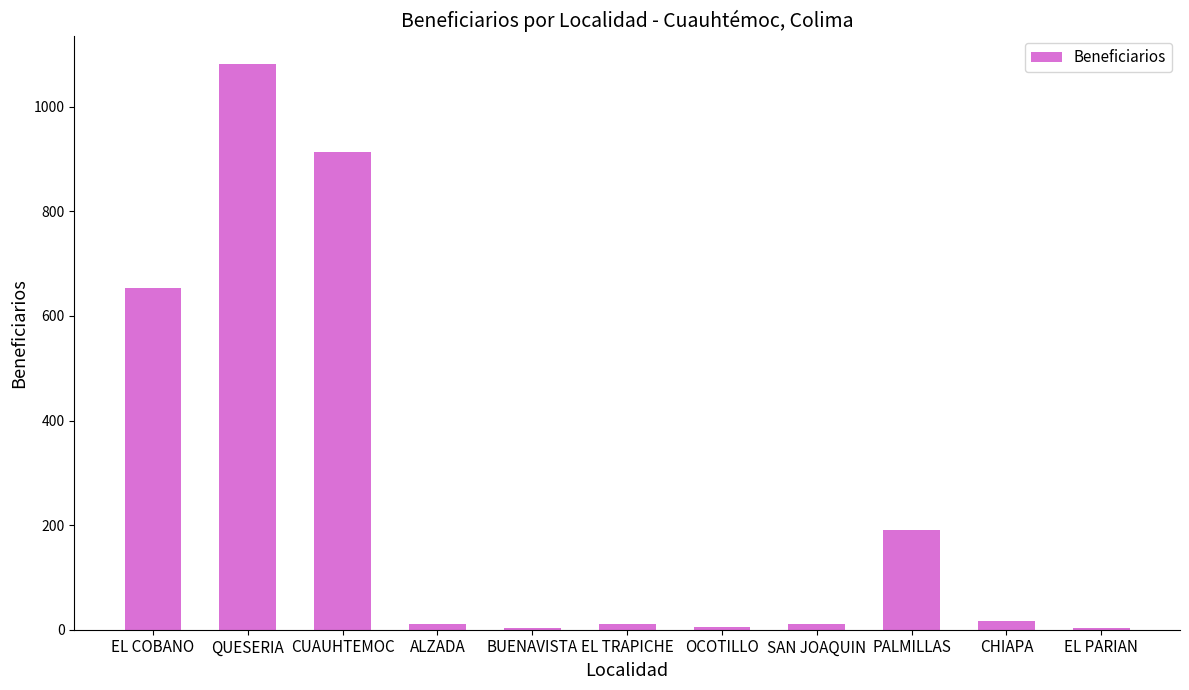

What position from the right is ALZADA?

8